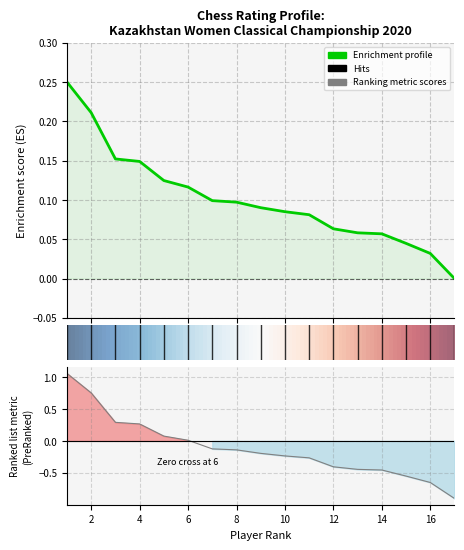

What is the sum of the values at 16 and 6?

0.1